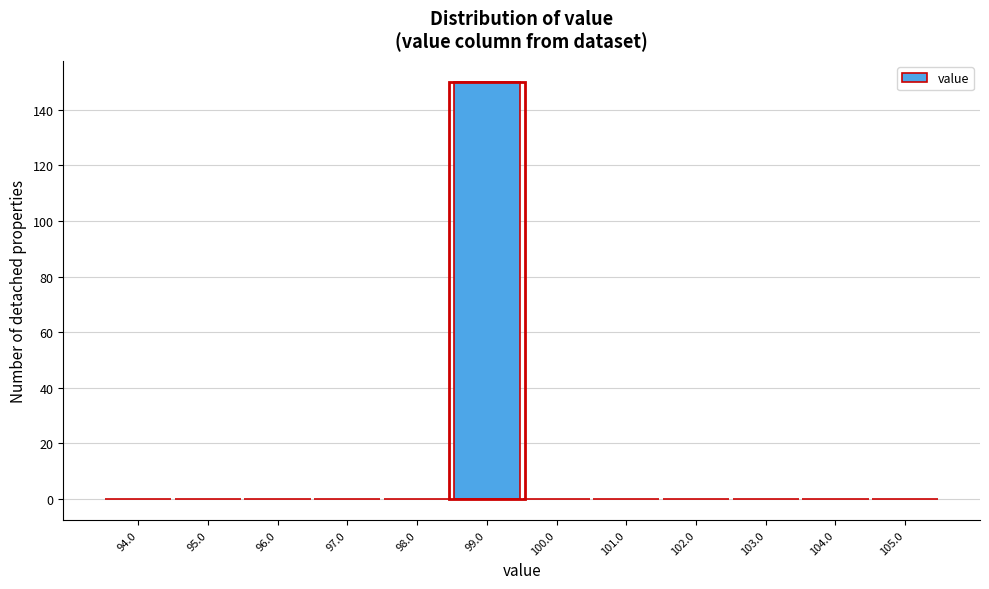

Reading left to right, list all the values displayed in this chart.

94.0=0	95.0=0	96.0=0	97.0=0	98.0=0	99.0=150	100.0=0	101.0=0	102.0=0	103.0=0	104.0=0	105.0=0